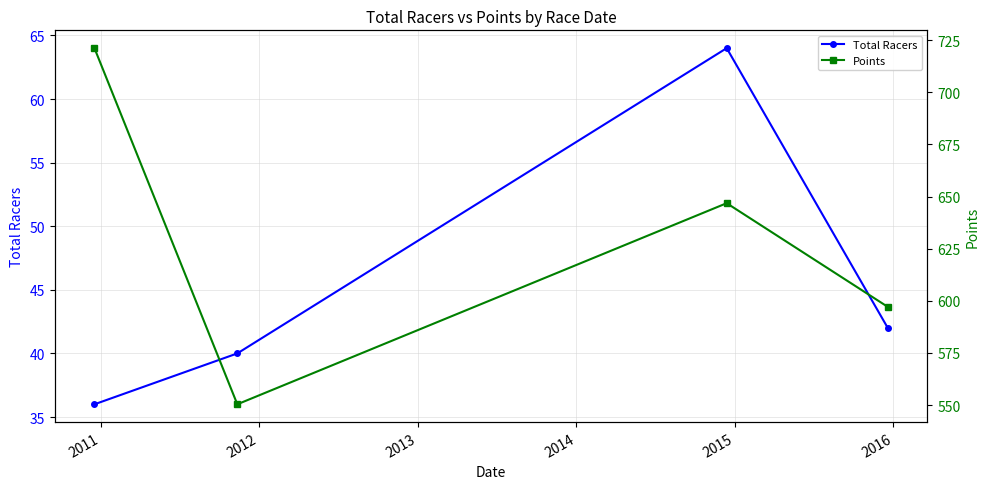

Rank the series by their average value, from highest to lowest.

Points, Total Racers